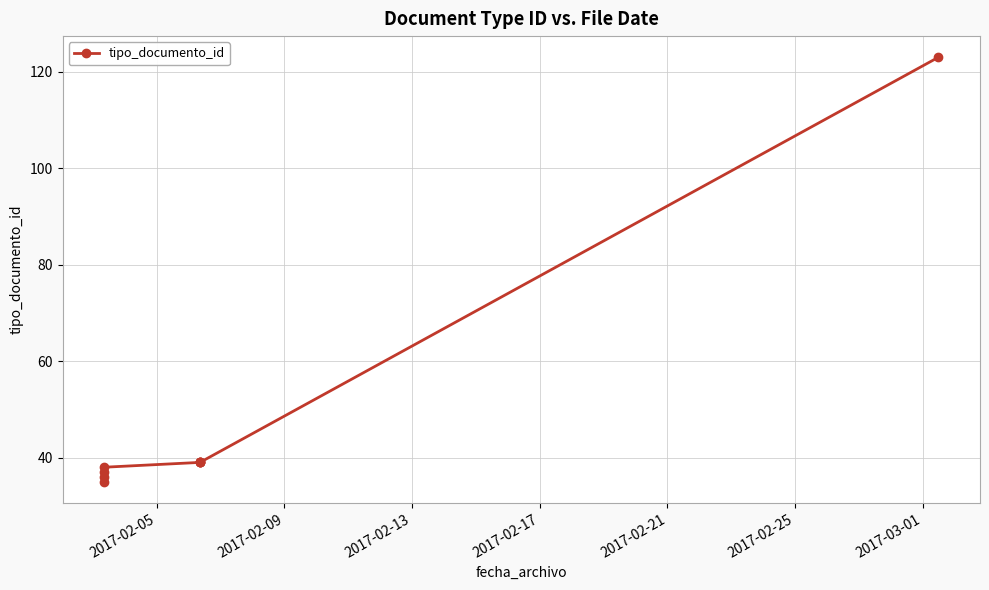

How many interior local peaks (higher than both neighbors) does the data have?

1